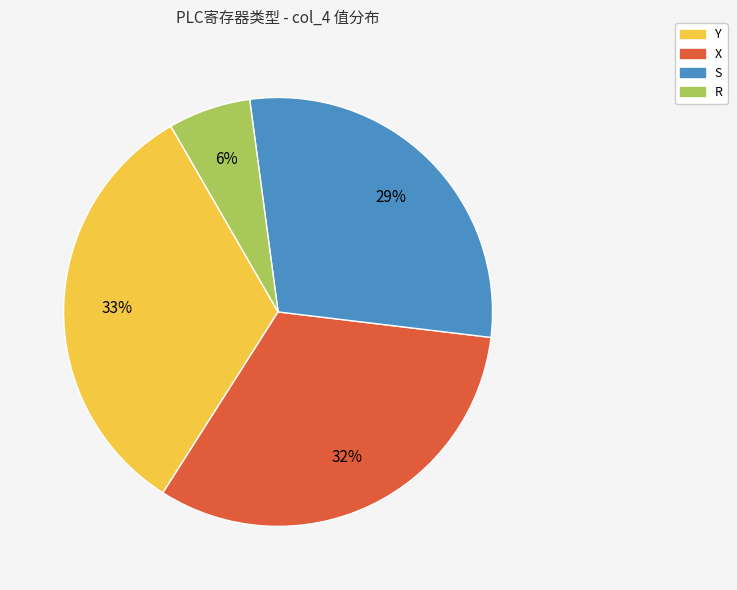

What is the largest slice in the pie chart?

Y